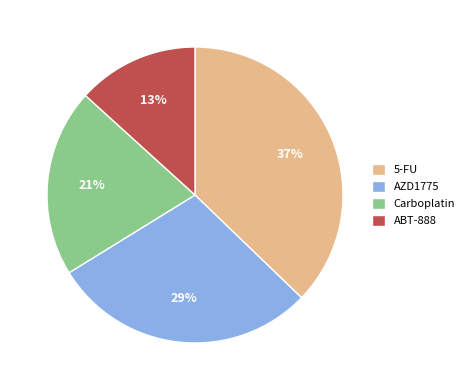

How many segments does this pie chart have?

4